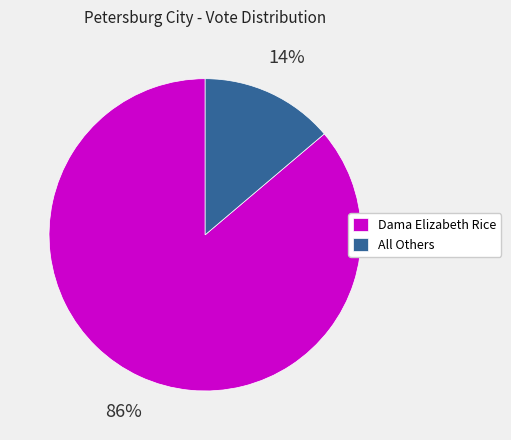

Count the number of slices in the pie.

2